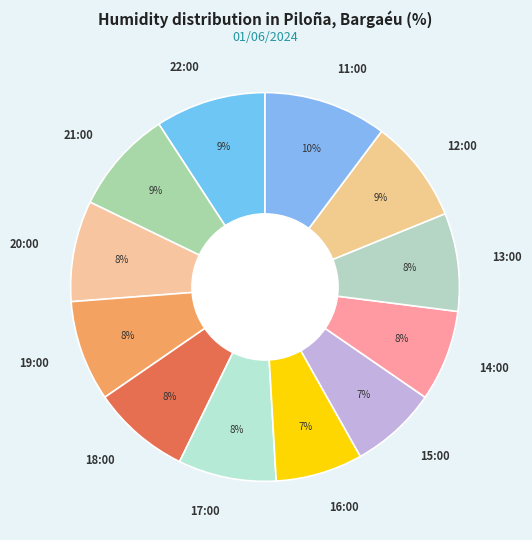

The 12:00 slice represents 9% of the pie. True or false?

True